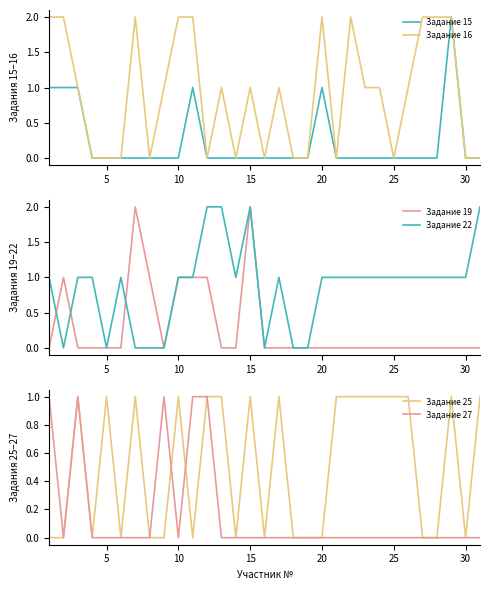

At how many categories does at least one series exceed 1?

14